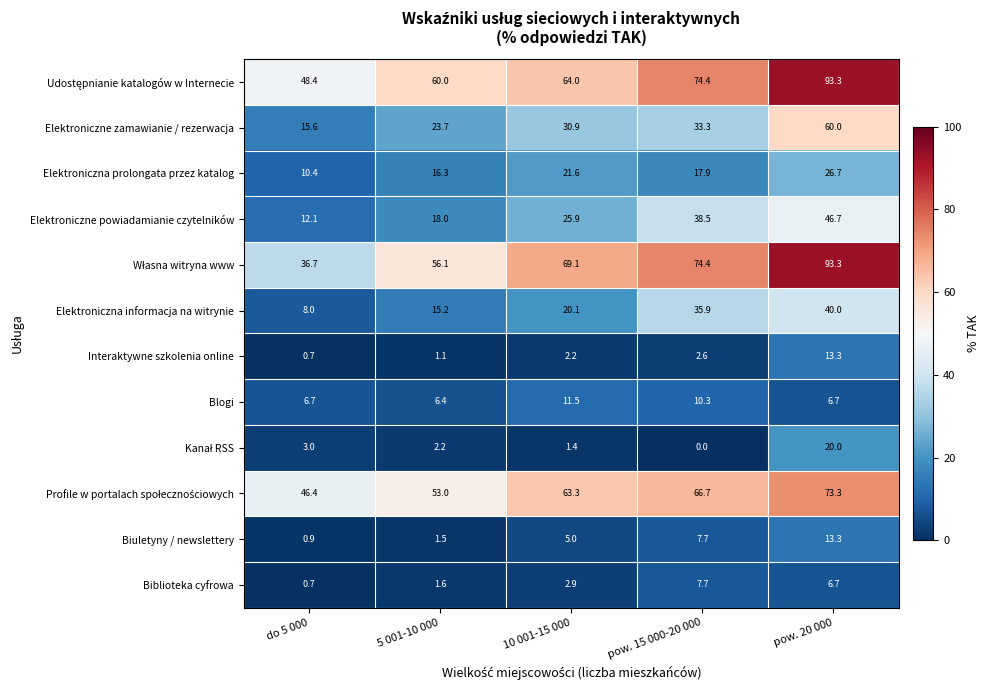

What is the difference between the second highest and minimum values in the Blogi series?

3.9